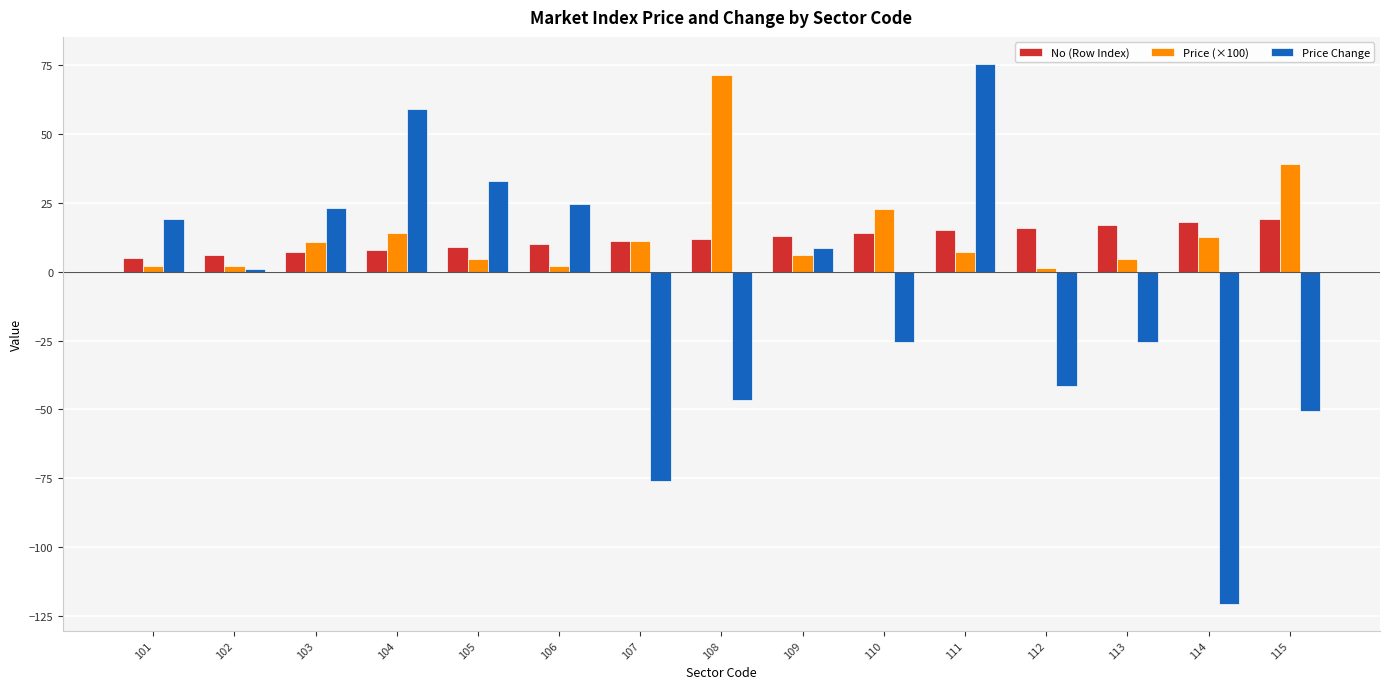

True or false: Price Change has a value of 7.7 at 103.

False